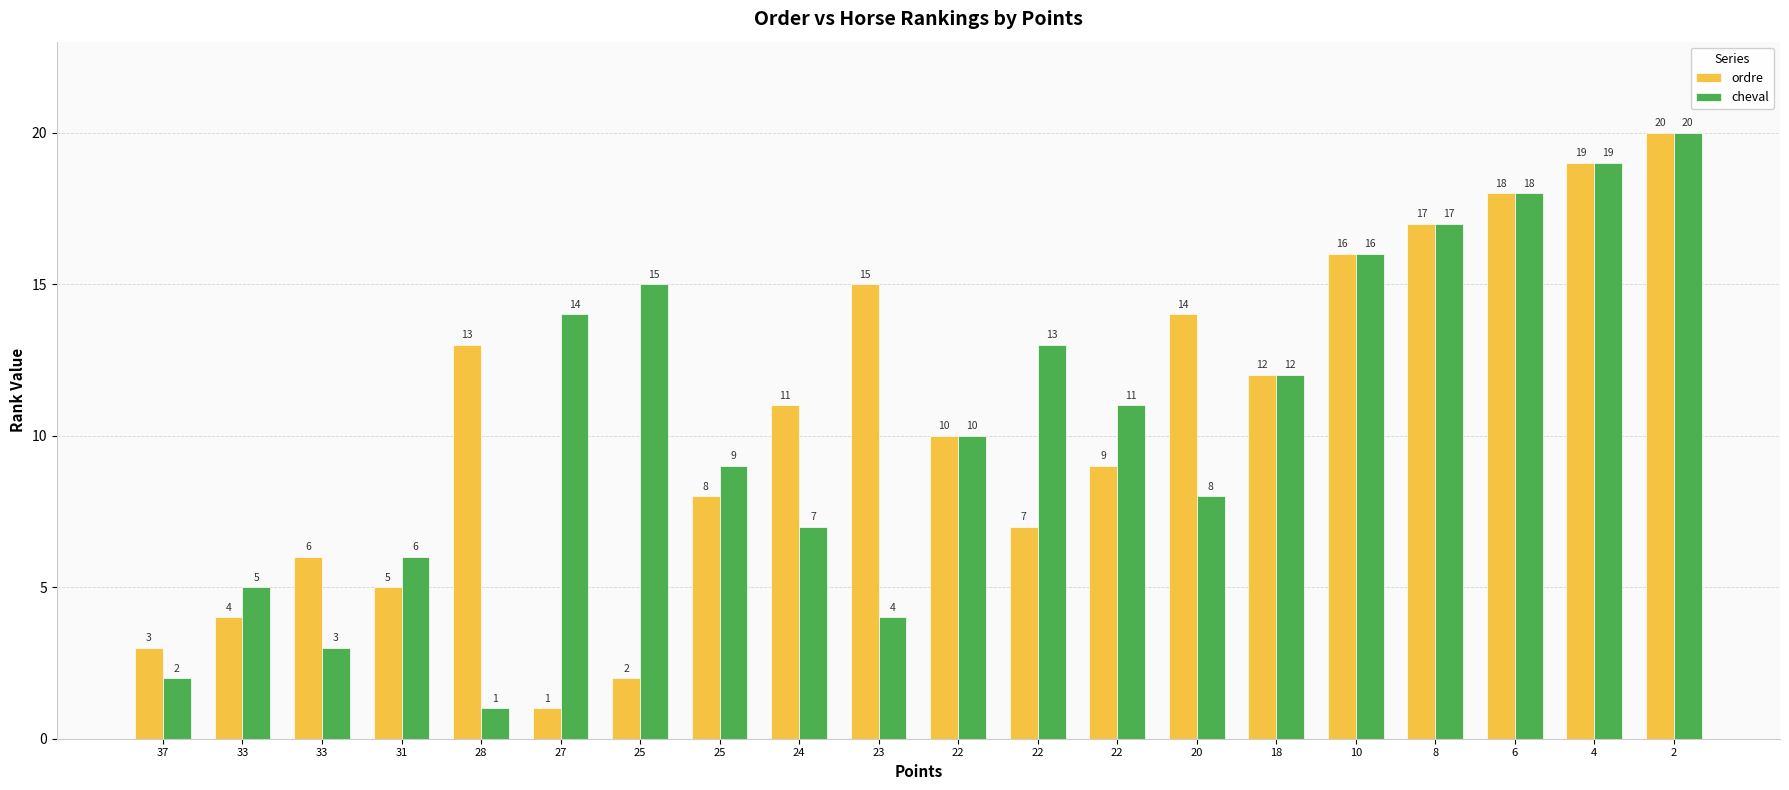

At which label is ordre closest to 10?

22